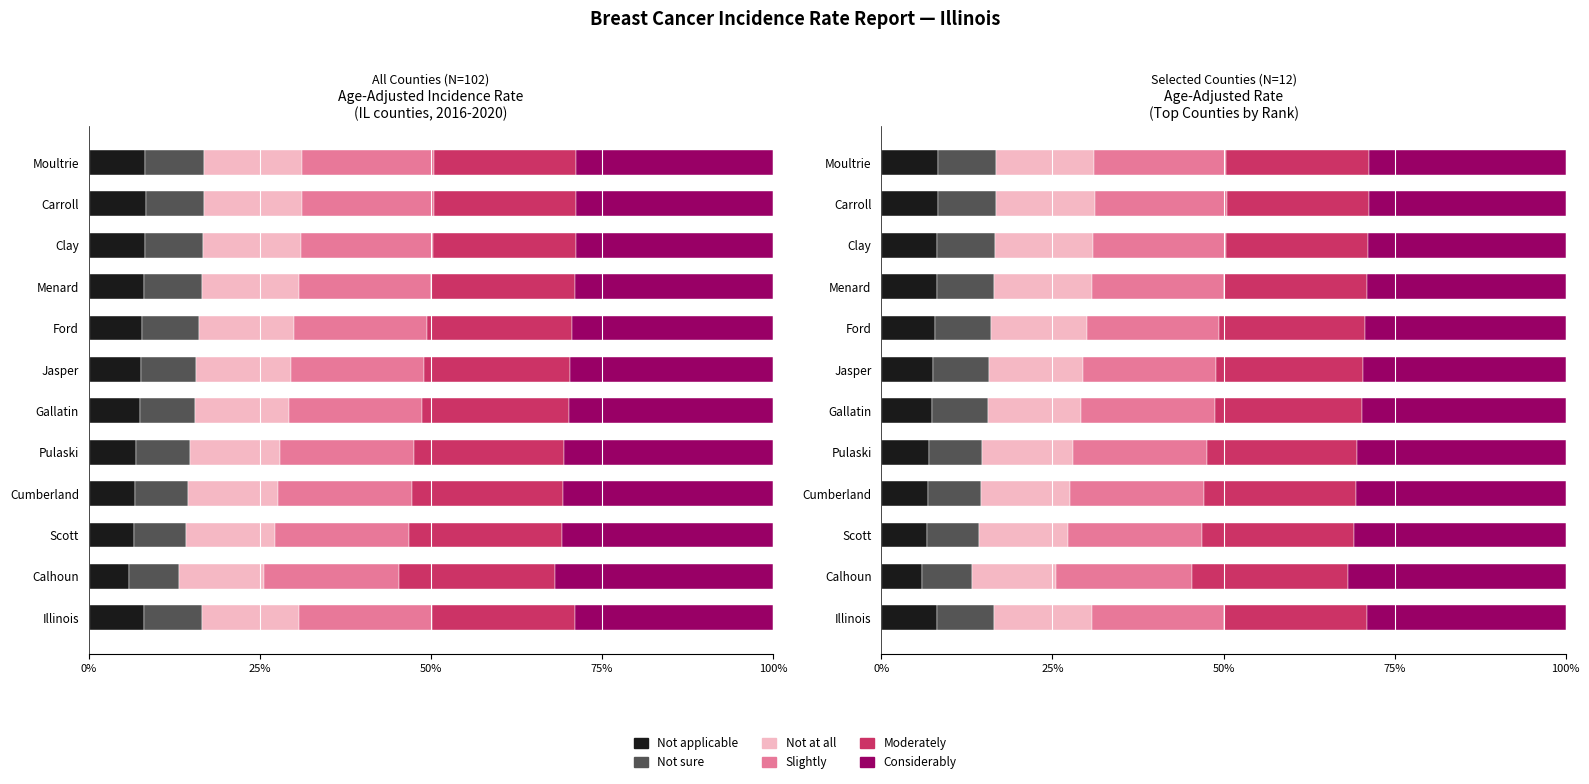

Read the Not sure value at Illinois.

8.4